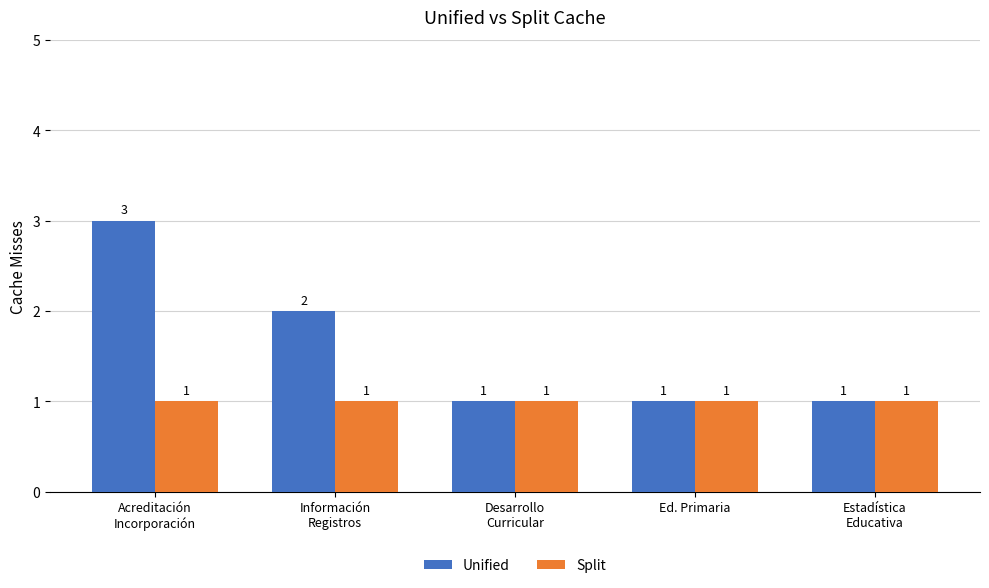

What are all the series names shown in the legend?

Unified, Split